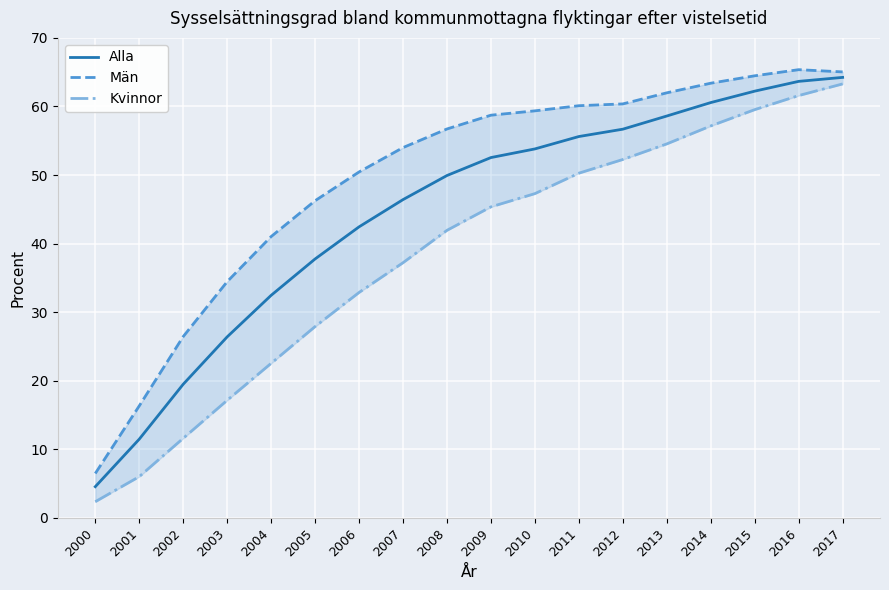

What is the difference between the maximum and minimum values in the Män series?

58.9